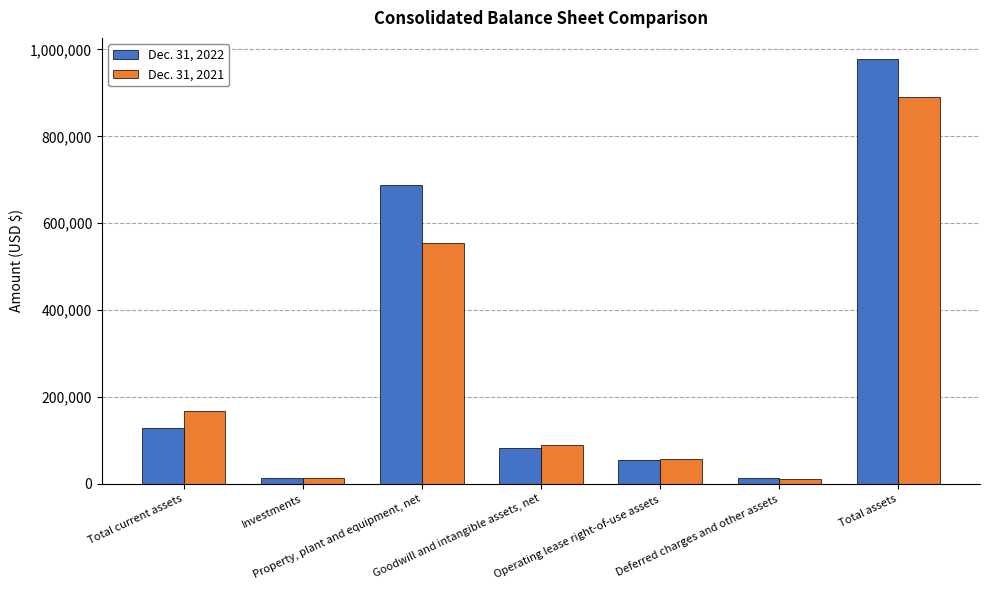

What is the difference between the Dec. 31, 2022 values at Goodwill and intangible assets, net and Investments?

68544